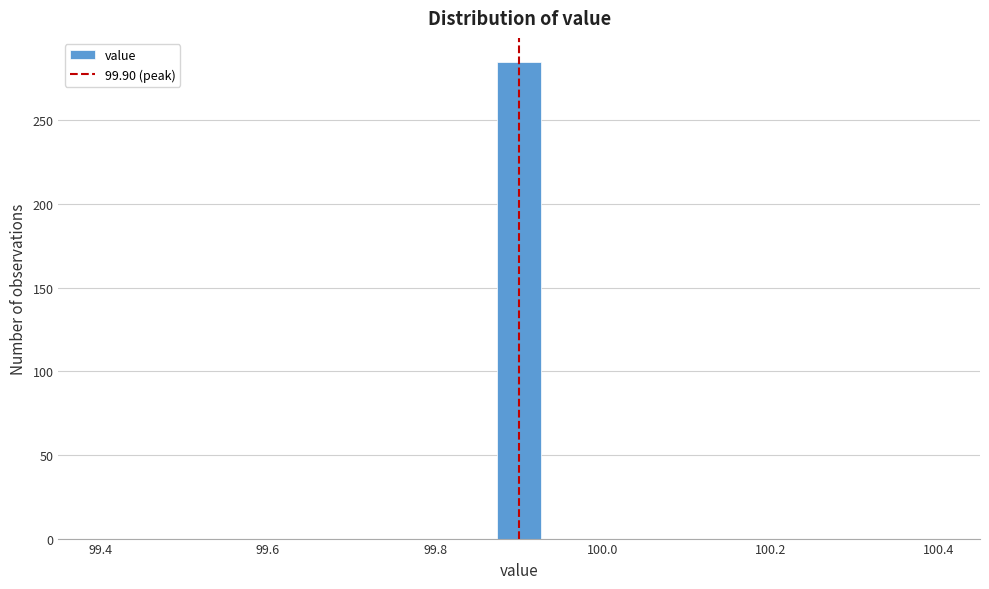

Read against the x-axis, roughly where is the centre of the tallest bar?

99.90